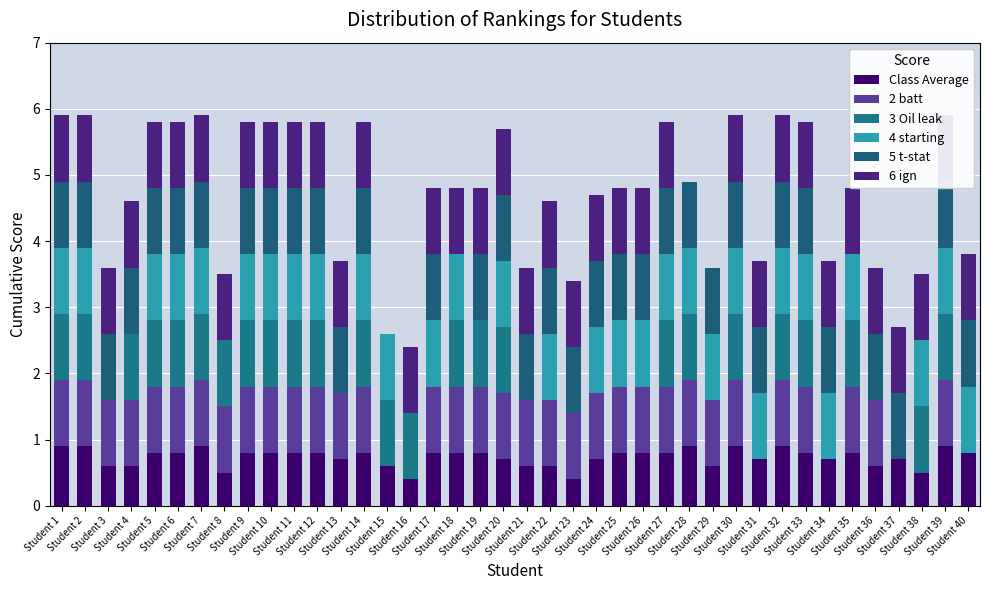

Which series has the largest total across all categories?

6 ign